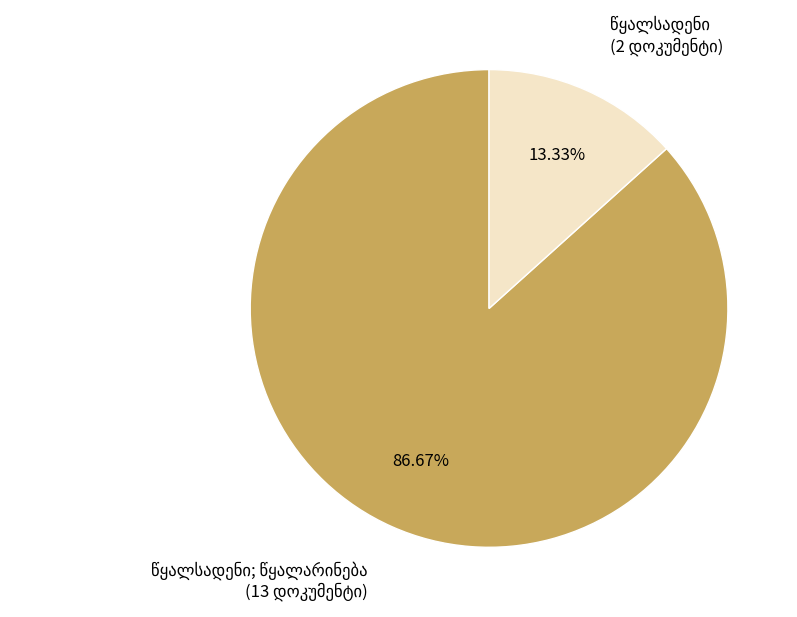

Does any single category account for the majority?

Yes